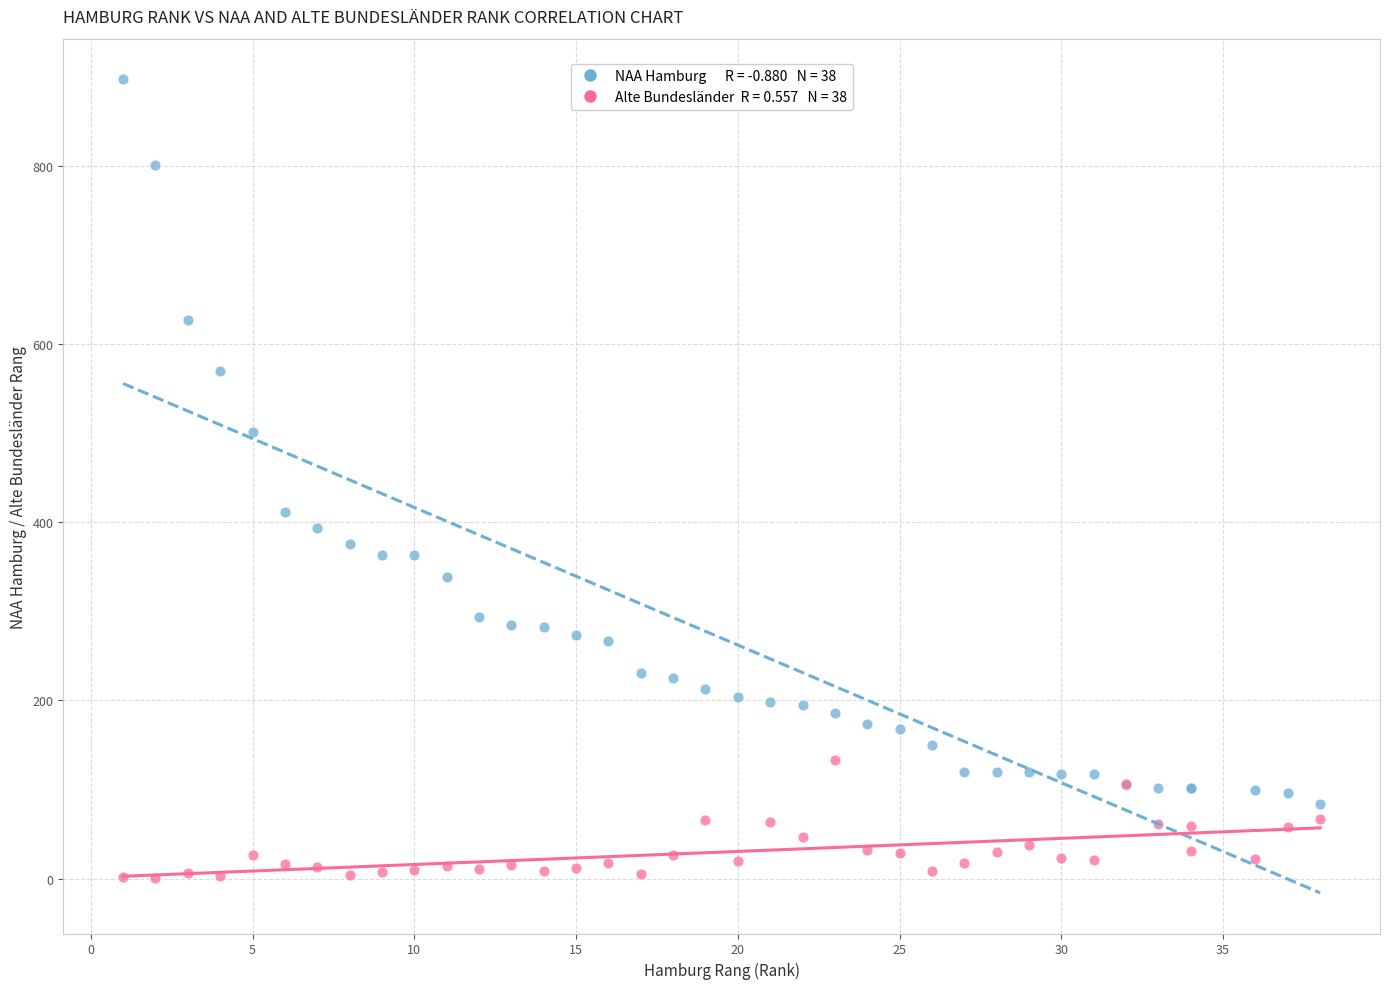

Across all series, what Y value is closest to 449?

411